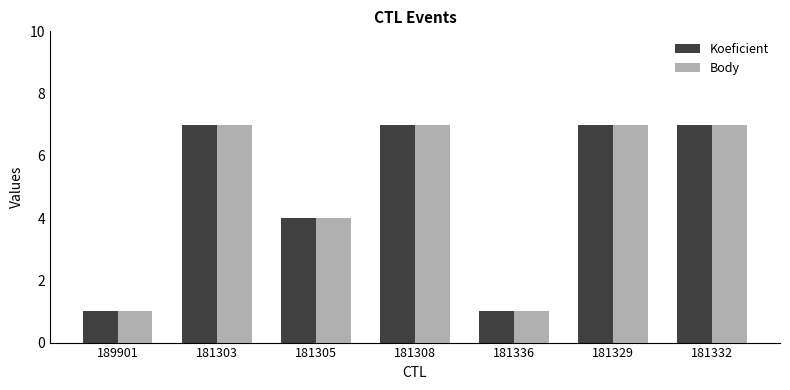

The Body series shows 12 at 181308. True or false?

False